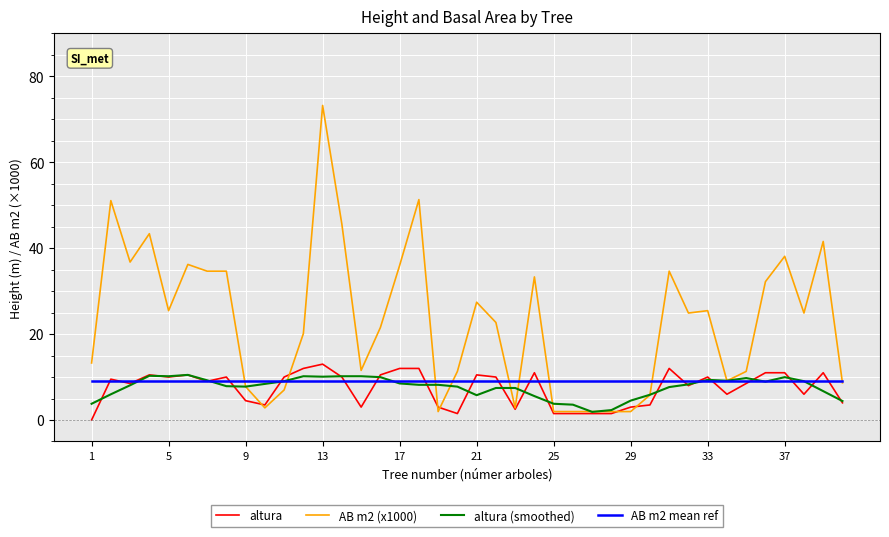

After their last crossing, which series has the higher values: AB m2 (x1000) or altura (smoothed)?

AB m2 (x1000)